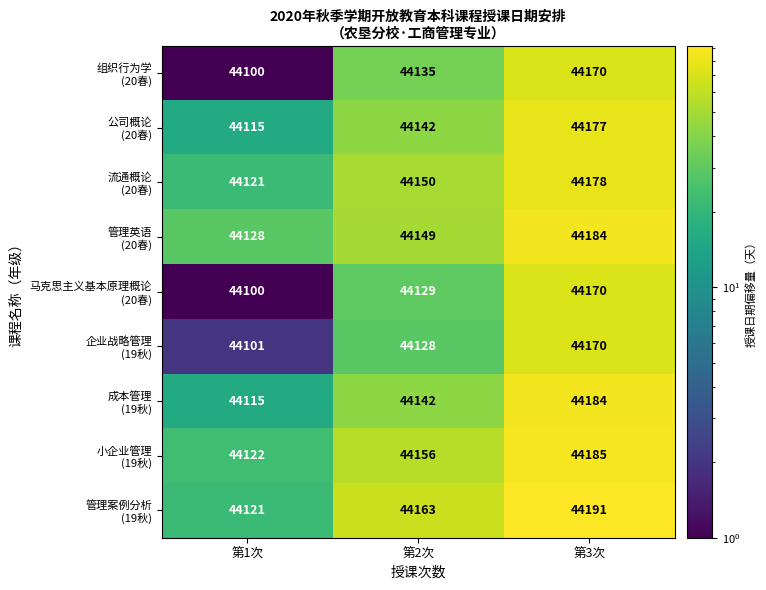

What is the spread (max minus min) of values at 第1次?

28